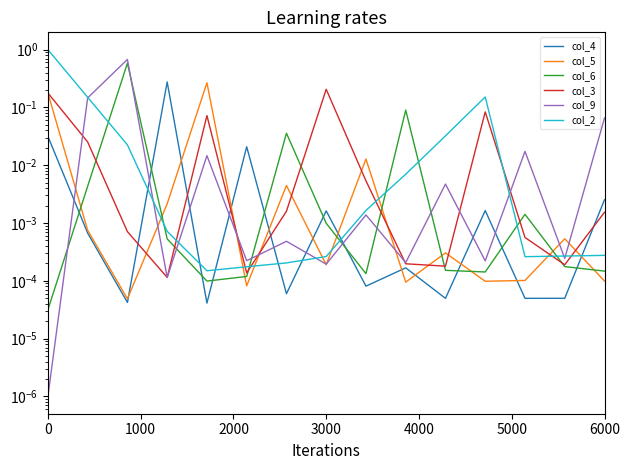

The value of col_9 at 4000 is 0.0. True or false?

True